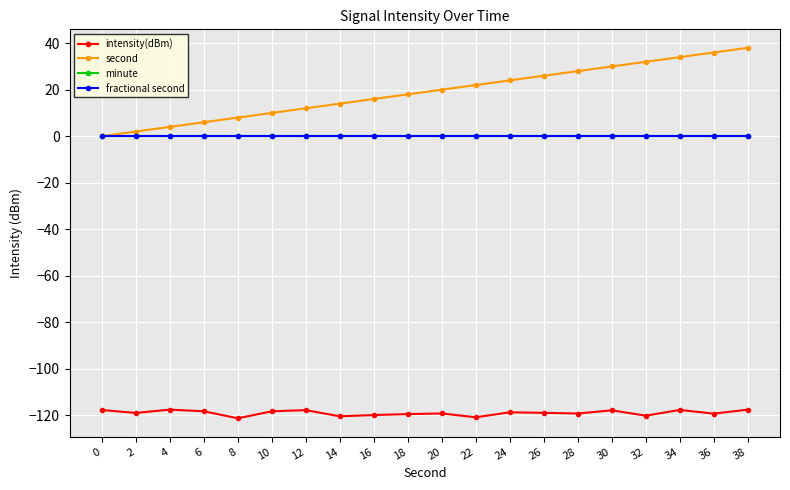

True or false: second and intensity(dBm) intersect in this chart.

False